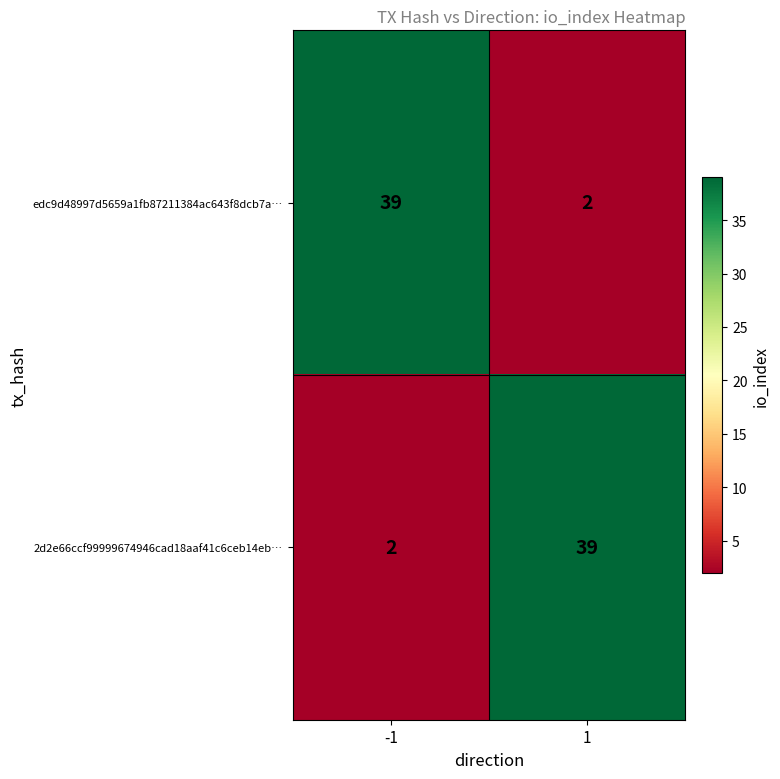

Is it true that 2d2e66ccf99999674946cad18aaf41c6ceb14eb… equals 2 at -1?

True